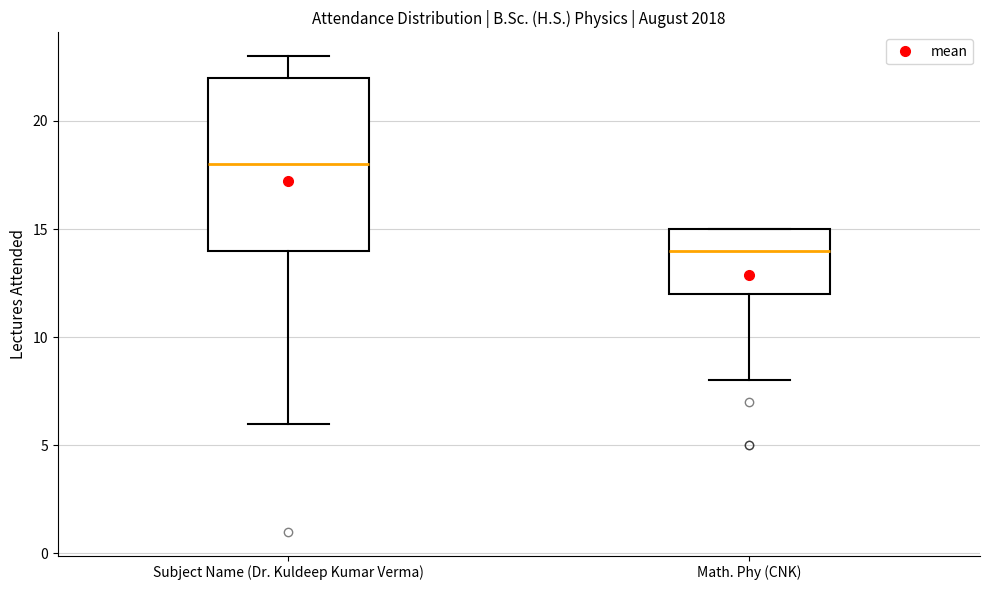

Reading left to right, read every box against the y-axis: the position of its median line, the range the box covers, and the ends of its whiskers. The values are not printed on the chart, so give them approximately, as read against the axis.

Subject Name (Dr. Kuldeep Kumar Verma): median 18, box 14 to 22, whiskers 6 to 23
Math. Phy (CNK): median 14, box 12 to 15, whiskers 8 to 15